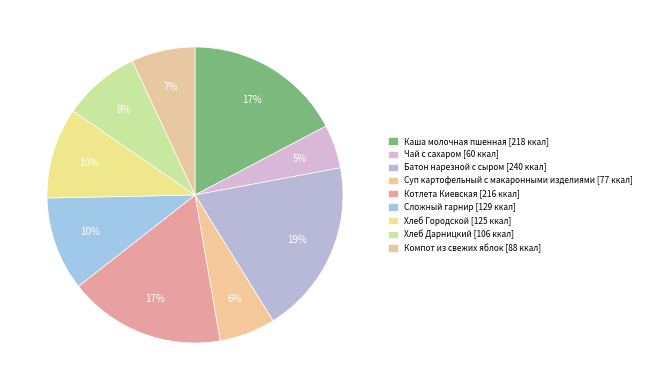

What is the smallest slice in the pie chart?

Чай с сахаром